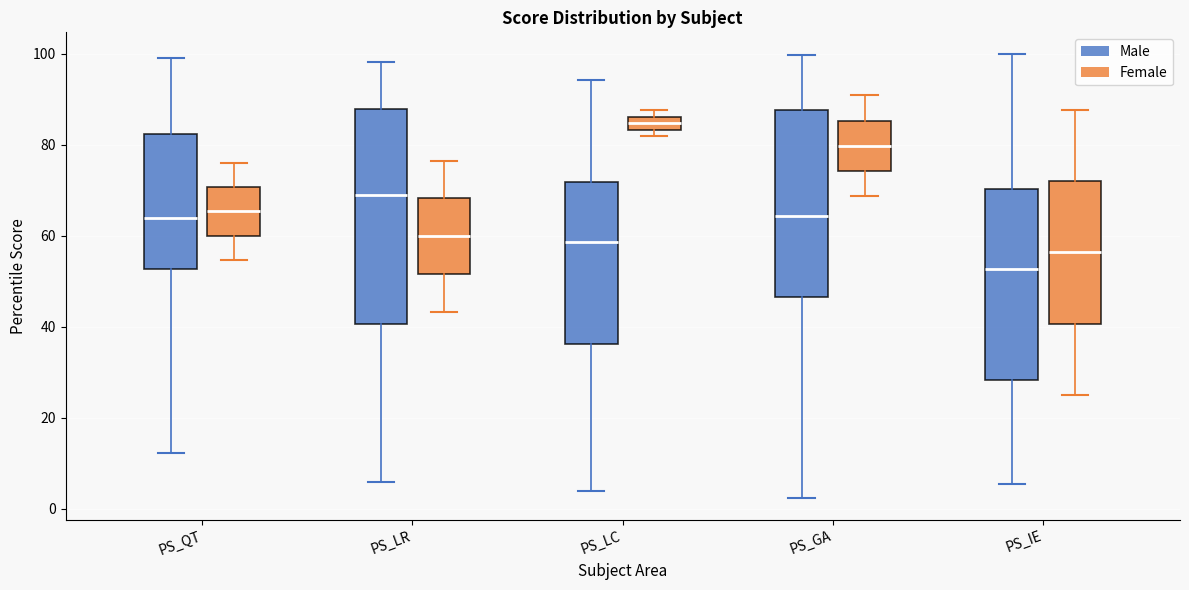

Where does the upper whisker of the box for PS_IE (Female) end on the y-axis? The values are not printed on the chart, so give them approximately, as read against the axis.

88